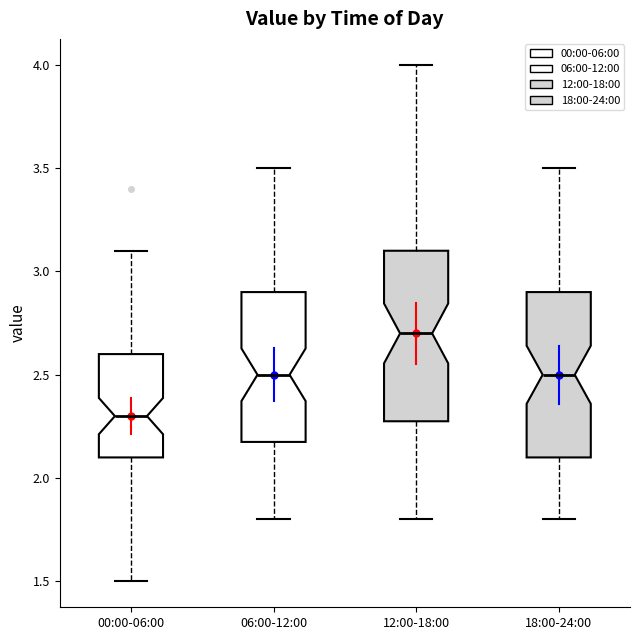

Where does the lower whisker of the box for 00:00-06:00 end on the y-axis? The values are not printed on the chart, so give them approximately, as read against the axis.

1.5